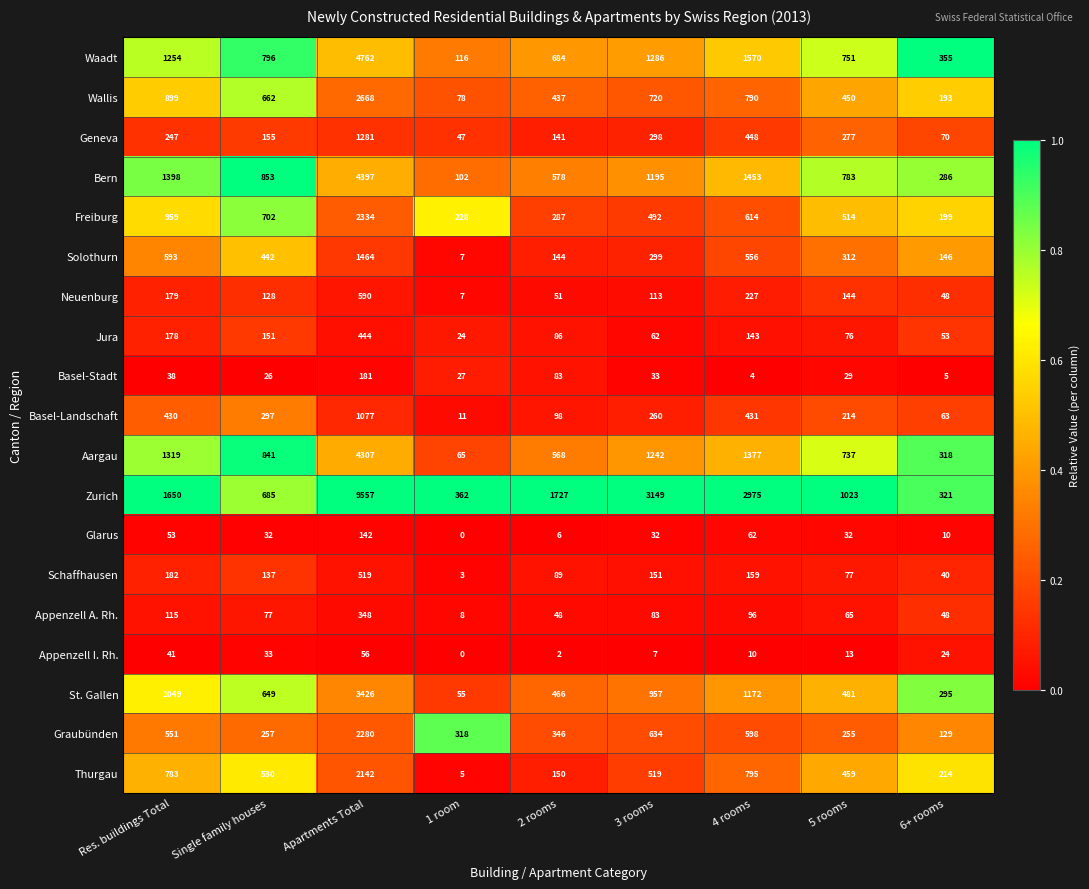

List the labels in order of Freiburg value, smallest first.

6+ rooms, 1 room, 2 rooms, 3 rooms, 5 rooms, 4 rooms, Single family houses, Res. buildings Total, Apartments Total